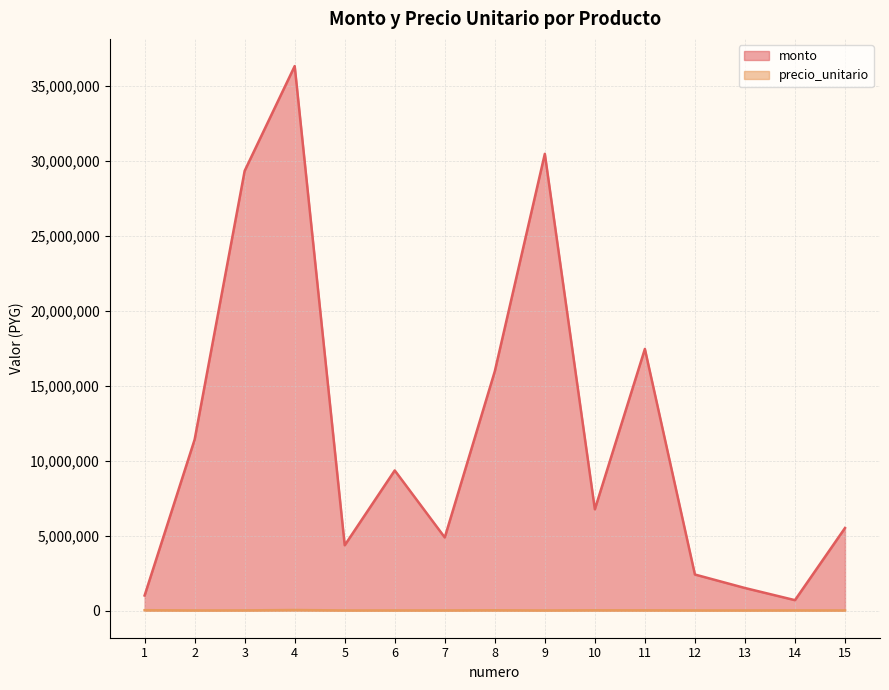

List the labels in order of precio_unitario value, smallest first.

5, 9, 12, 13, 2, 6, 7, 15, 14, 3, 11, 10, 8, 1, 4